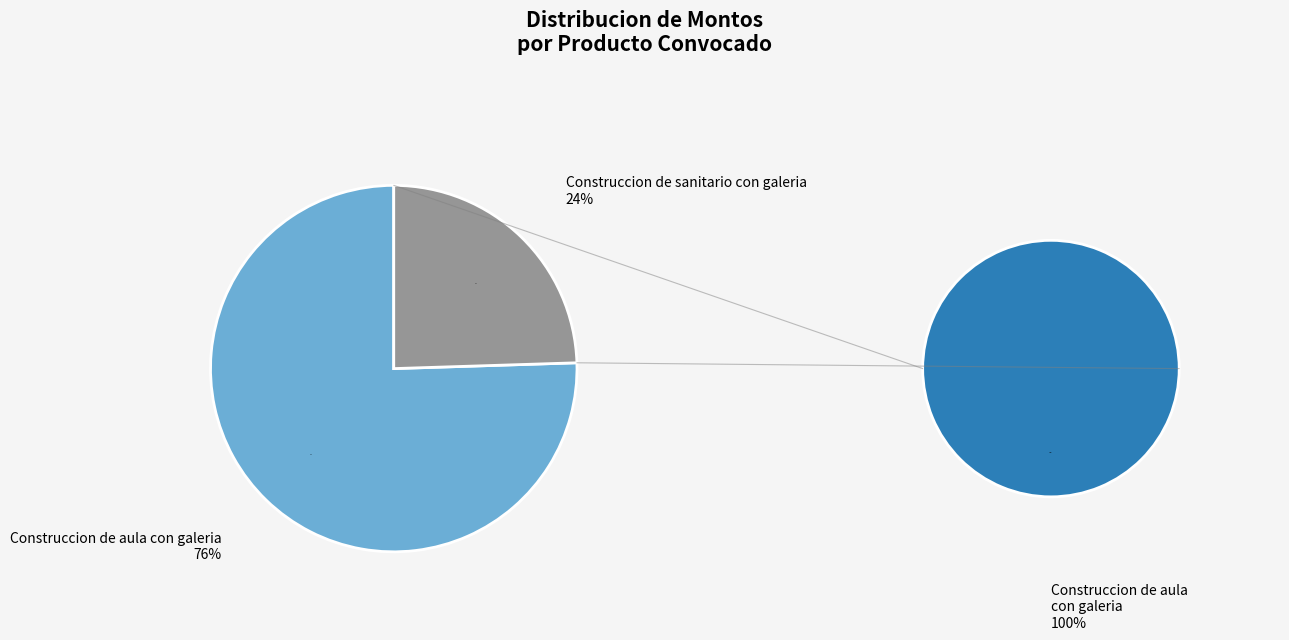

How many slices are in this pie chart?

2